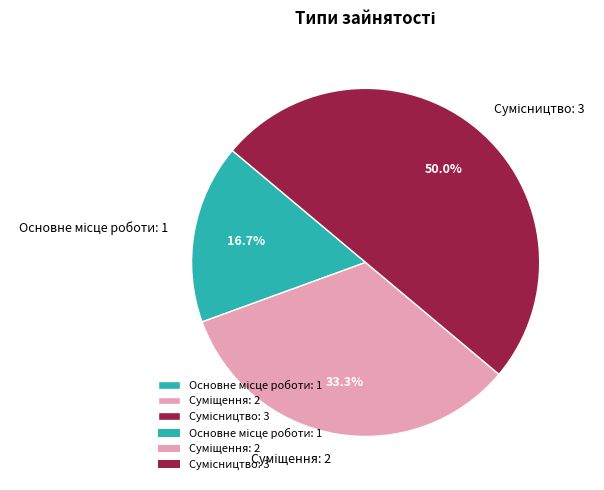

Is it true that Суміщення is 33% of the pie?

True